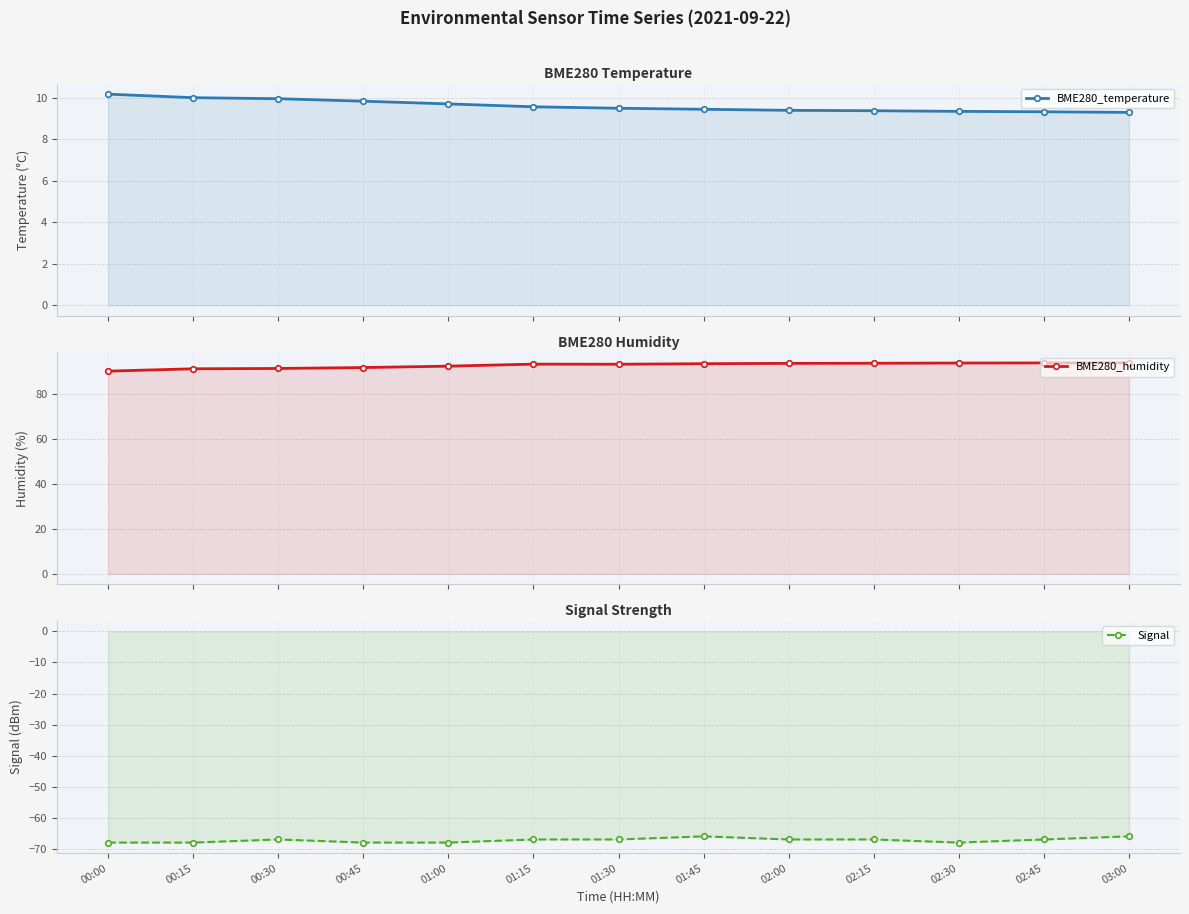

The value of BME280_humidity at 01:00 is 92.3. True or false?

True